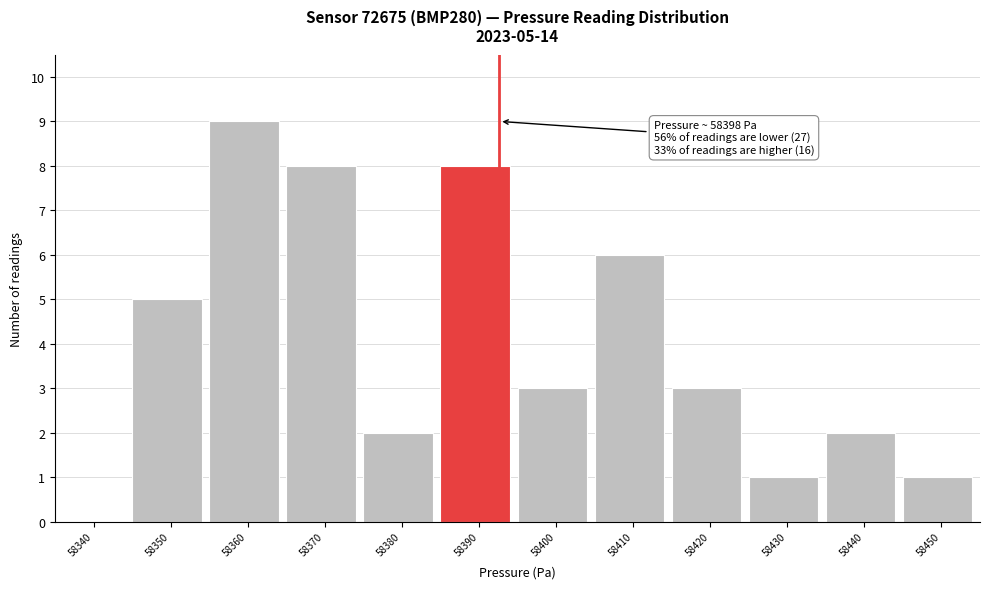

Reading left to right, what are all the values shown in this chart?

58340=0	58350=5	58360=9	58370=8	58380=2	58390=8	58400=3	58410=6	58420=3	58430=1	58440=2	58450=1